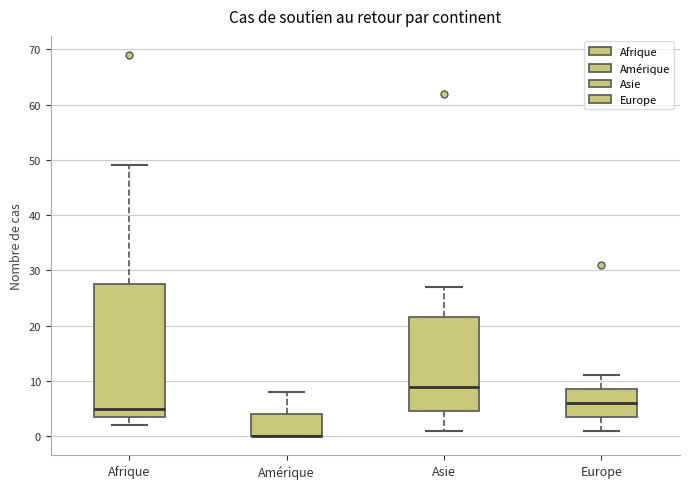

Reading left to right, transcribe this box plot: for each box, give where its median line is, the range the box spans, and where its two whiskers end, as read against the y-axis. The values are not printed on the chart, so give them approximately, as read against the axis.

Afrique: median 5, box 4 to 28, whiskers 2 to 49
Amérique: median 0 (drawn on the box's lower edge), box 0 to 4, whiskers 0 to 8
Asie: median 9, box 5 to 22, whiskers 1 to 27
Europe: median 6, box 4 to 9, whiskers 1 to 11